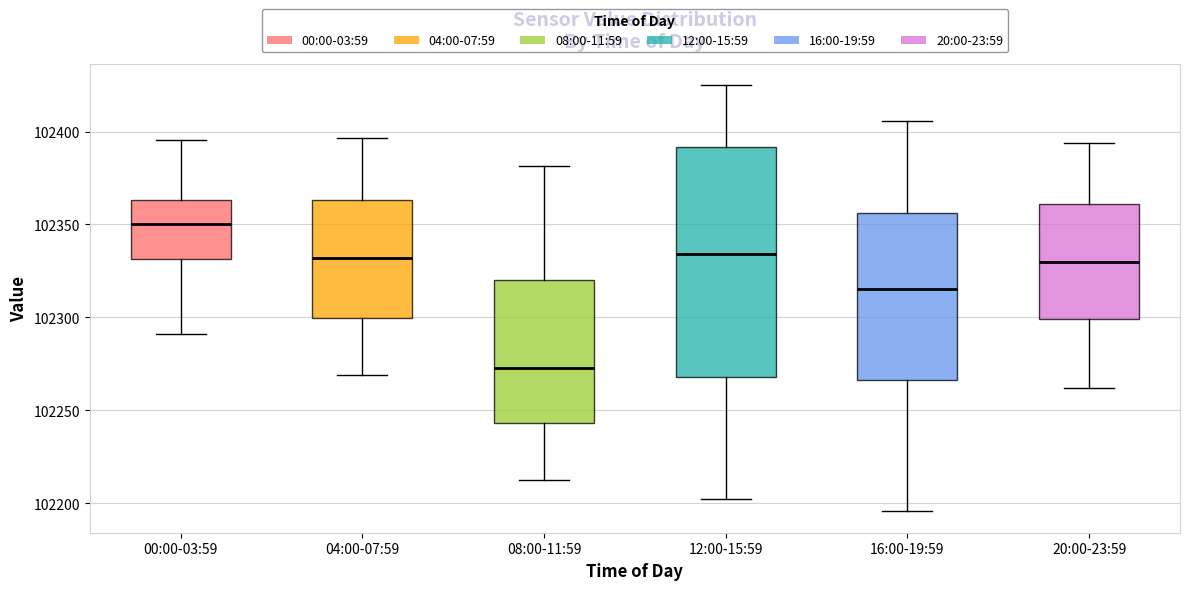

Where does the lower whisker of the box for 12:00-15:59 end on the y-axis? The values are not printed on the chart, so give them approximately, as read against the axis.

102200